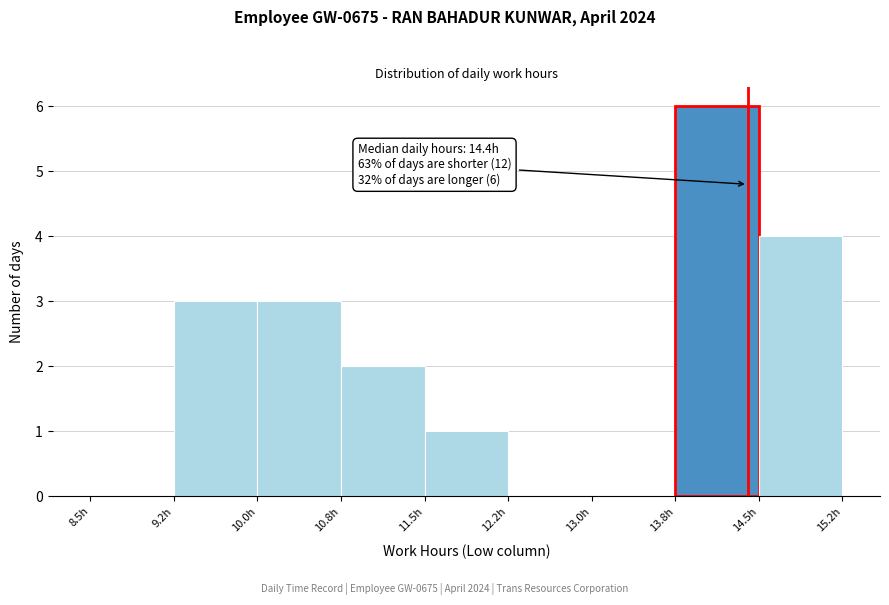

Which range on the x-axis has the tallest bar?

13.75 to 14.50